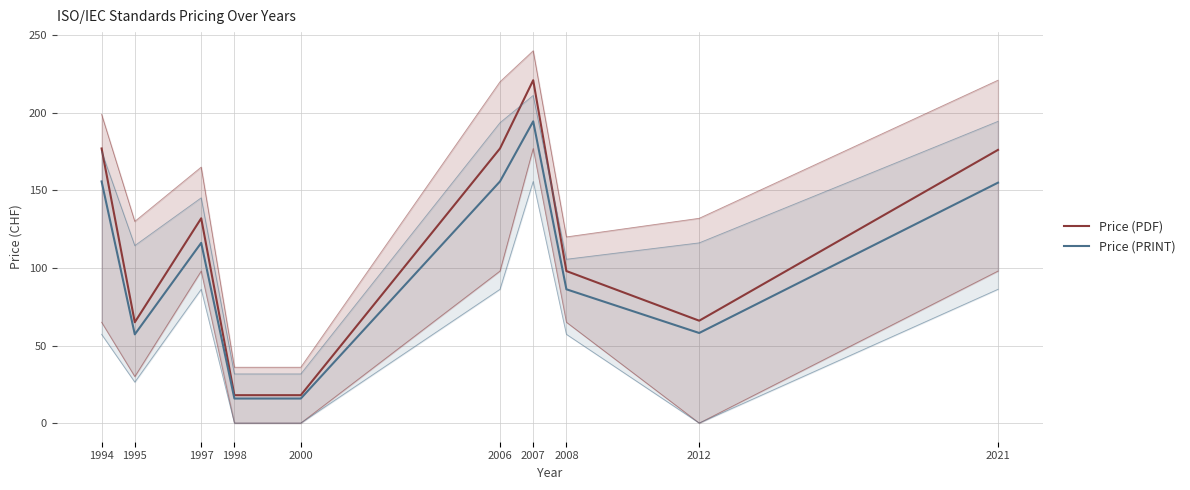

Which series has the largest total across all categories?

Price (PDF)